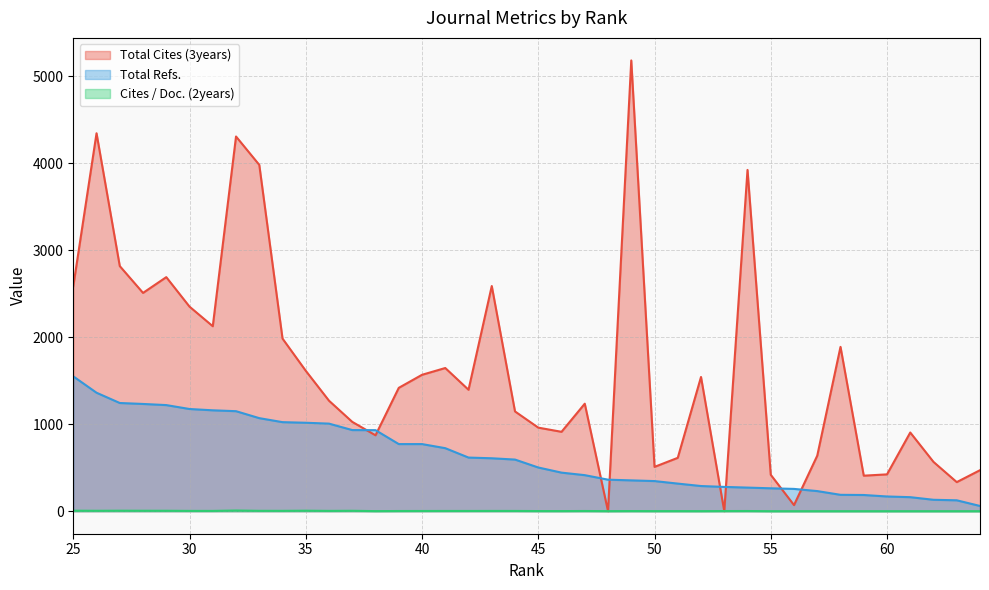

What is the sum of all Cites / Doc. (2years) values?

89.3